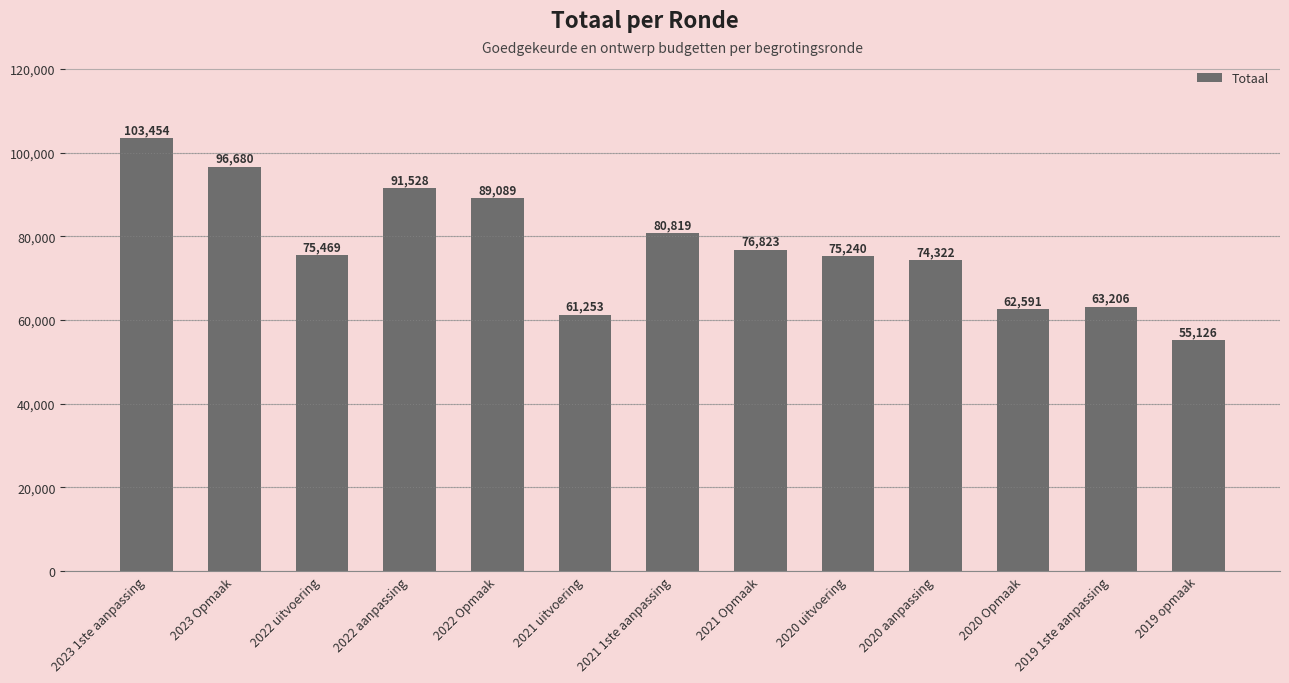

What is the difference between the values at 2022 uitvoering and 2023 1ste aanpassing?

27985